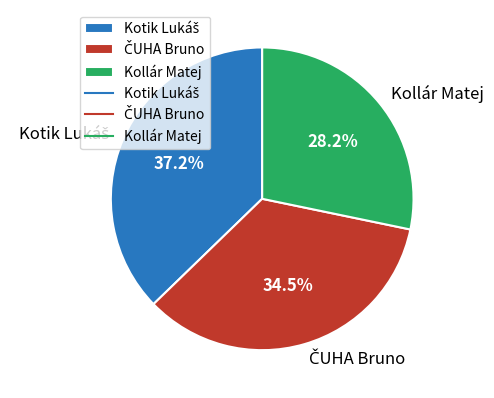

Does Kollár Matej represent more than half of the total?

No